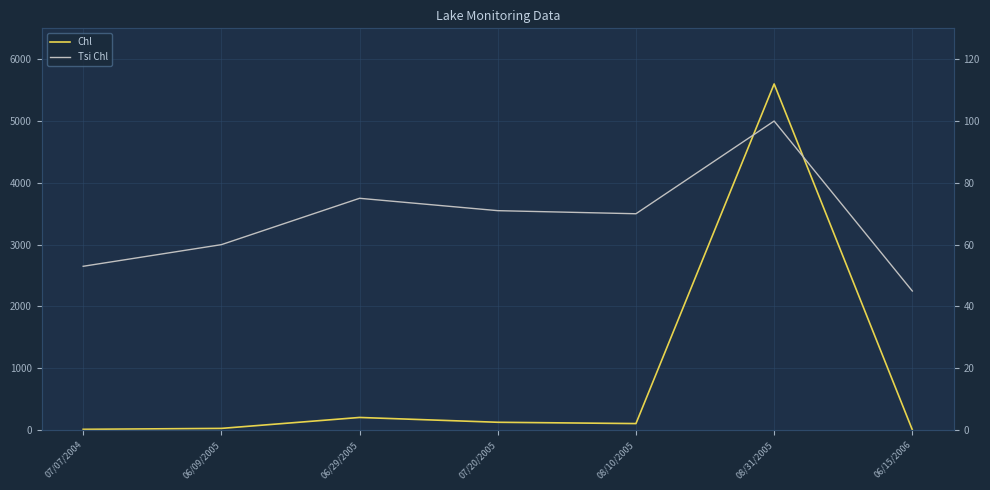

List the series in order of their overall mean, lowest first.

Tsi Chl, Chl